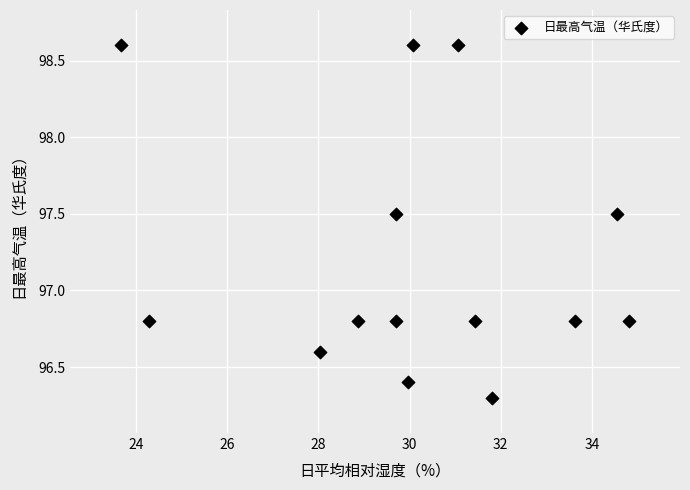

What is the range of Y values (max minus min)?

2.3